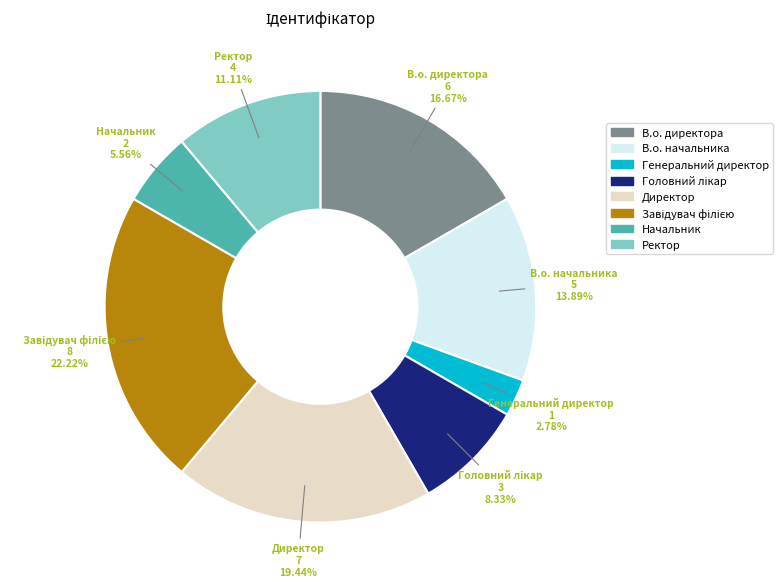

Is the sum of Начальник and Директор greater than half?

No